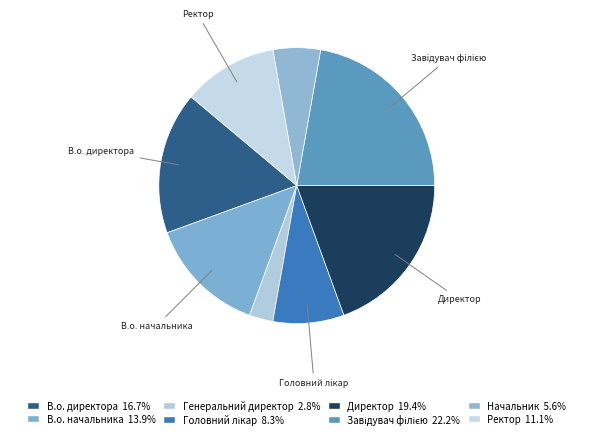

How many segments does this pie chart have?

8